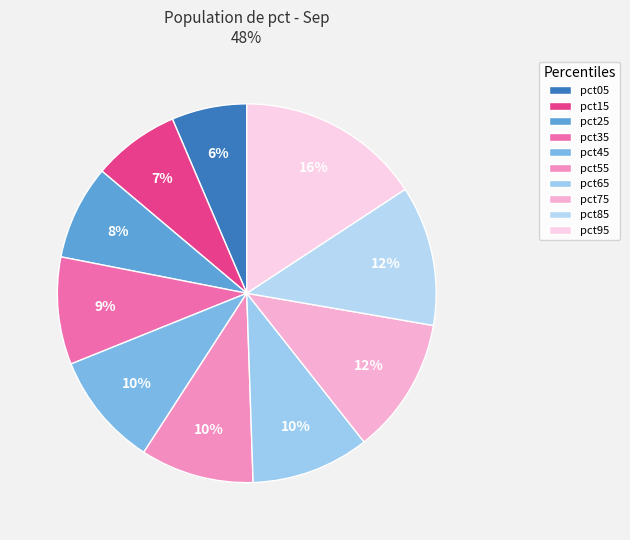

Count the number of slices in the pie.

10